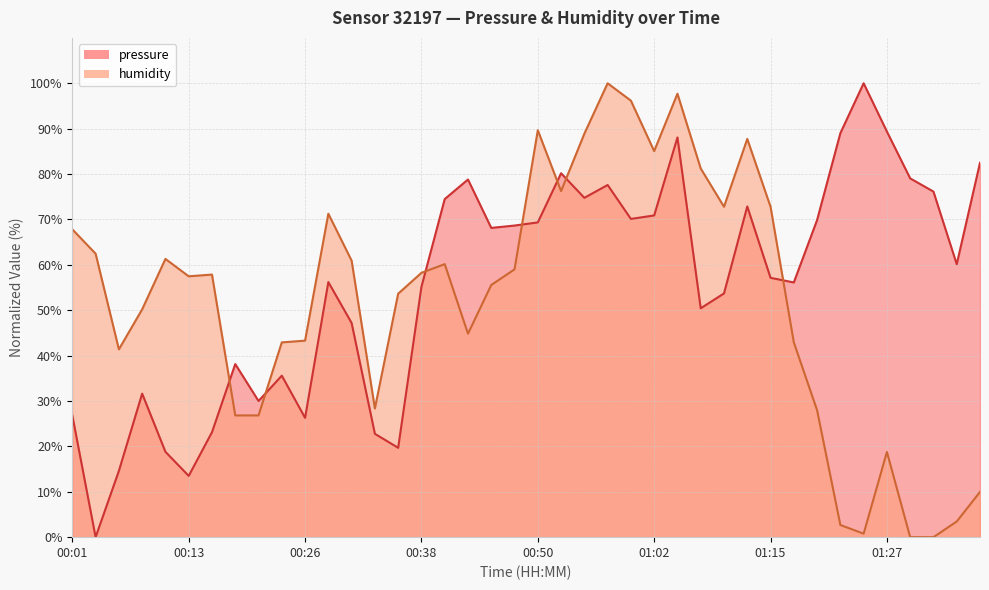

At which category is the sum across all series the highest?

01:05